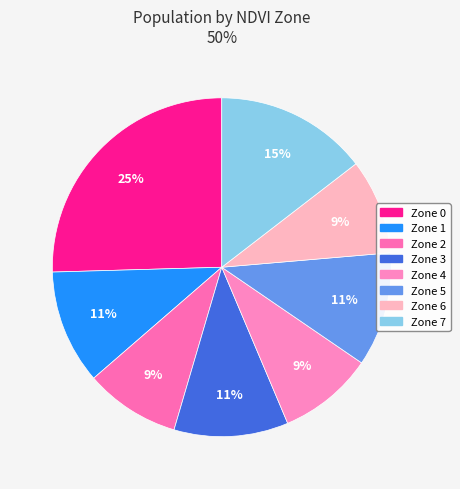

What percentage is the Zone 7 slice, to the nearest percent?

15%